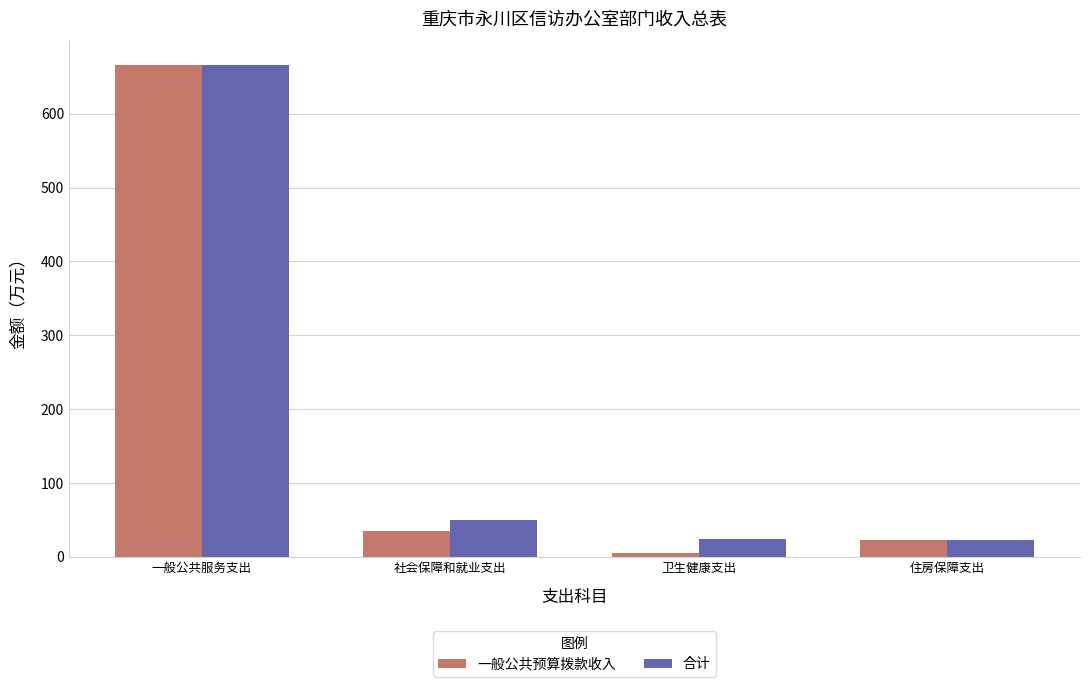

What is the sum of the 一般公共预算拨款收入 values at 住房保障支出 and 一般公共服务支出?

688.1